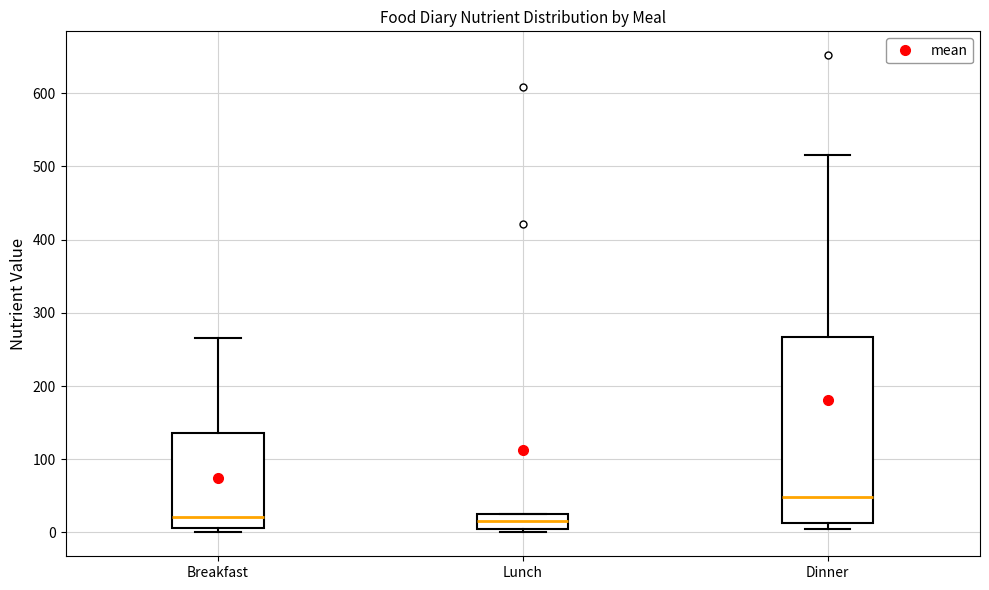

Which box is the tallest, from its lower edge to its upper edge?

Dinner